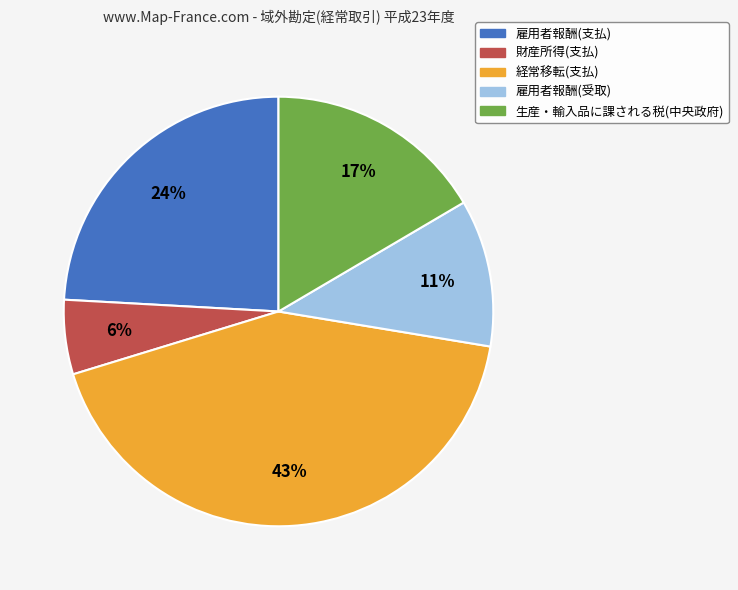

Which slice is the largest?

経常移転(支払)